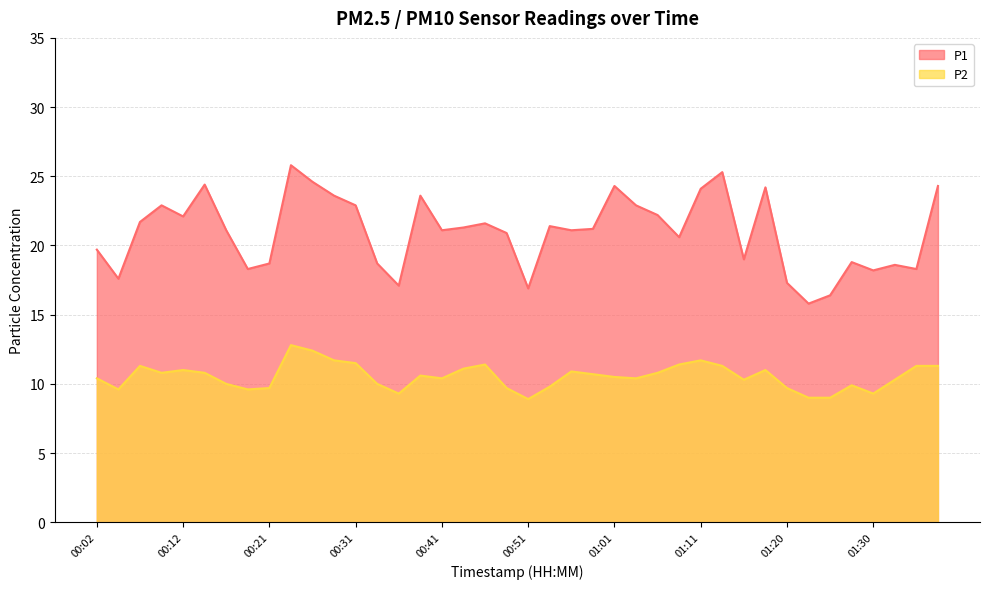

Reading right to left, extract all data points from this chart.

P1: 01:38=24.3	01:35=18.3	01:33=18.6	01:30=18.2	01:28=18.8	01:25=16.4	01:23=15.8	01:20=17.3	01:18=24.2	01:16=19.0	01:13=25.3	01:11=24.1	01:08=20.6	01:06=22.2	01:03=22.9	01:01=24.3	00:58=21.2	00:56=21.1	00:53=21.4	00:51=16.9	00:48=20.9	00:46=21.6	00:44=21.3	00:41=21.1	00:39=23.6	00:36=17.1	00:34=18.7	00:31=22.9	00:29=23.6	00:26=24.6	00:24=25.8	00:21=18.7	00:19=18.3	00:16=21.1	00:14=24.4	00:12=22.1	00:09=22.9	00:07=21.7	00:04=17.6	00:02=19.7
P2: 01:38=11.3	01:35=11.3	01:33=10.3	01:30=9.3	01:28=9.9	01:25=9.0	01:23=9.0	01:20=9.7	01:18=11.0	01:16=10.3	01:13=11.3	01:11=11.7	01:08=11.4	01:06=10.8	01:03=10.4	01:01=10.5	00:58=10.7	00:56=10.9	00:53=9.8	00:51=8.9	00:48=9.7	00:46=11.4	00:44=11.1	00:41=10.4	00:39=10.6	00:36=9.3	00:34=10.0	00:31=11.5	00:29=11.7	00:26=12.4	00:24=12.8	00:21=9.7	00:19=9.6	00:16=10.0	00:14=10.8	00:12=11.0	00:09=10.8	00:07=11.3	00:04=9.6	00:02=10.4